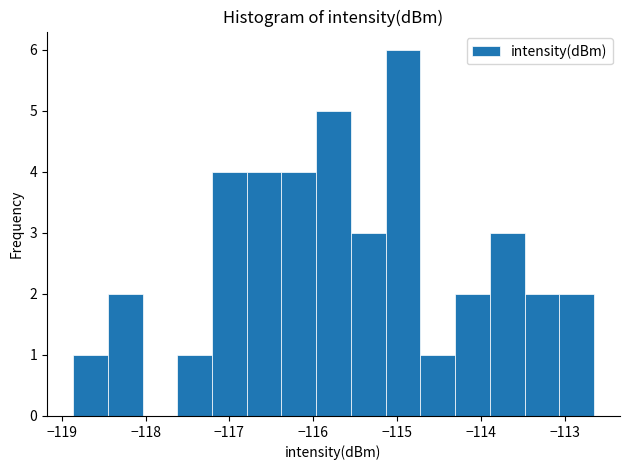

Which range on the x-axis has the tallest bar?

-115.1 to -114.7